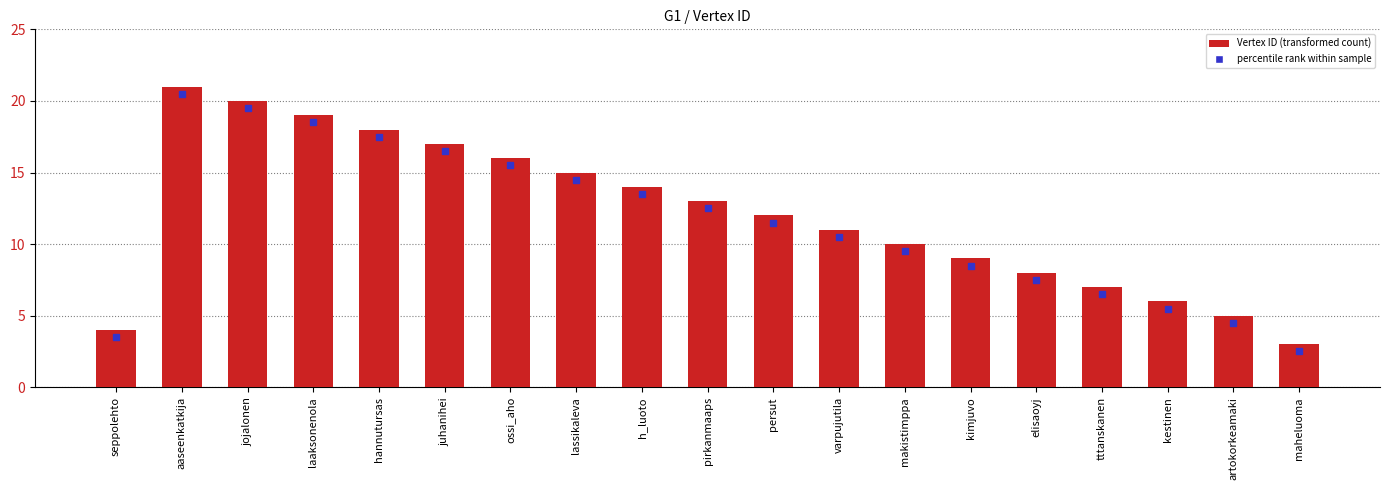

Count the number of data series in this chart.

1